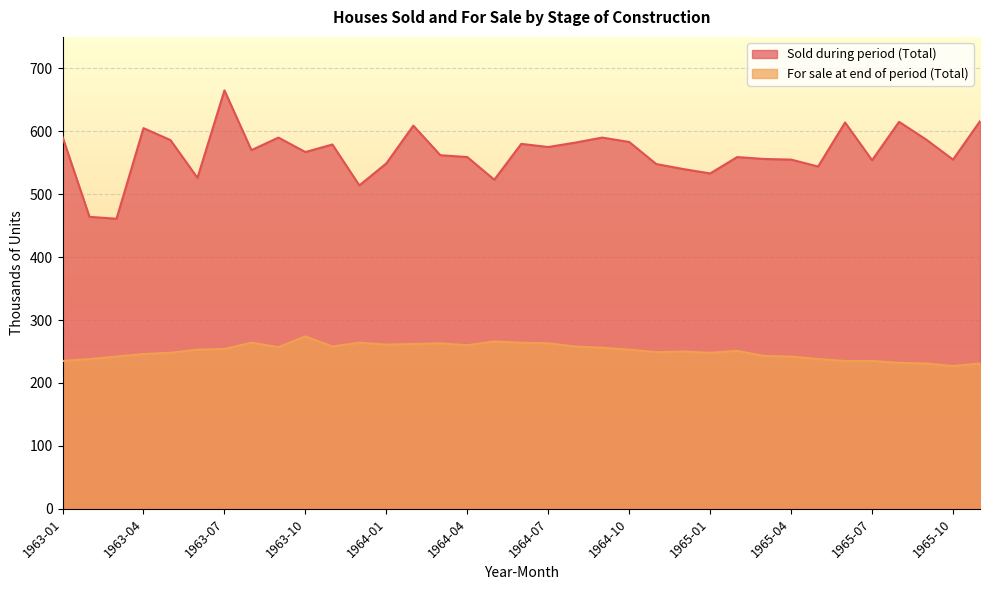

What is the lowest value of the Sold during period (Total) series?

461